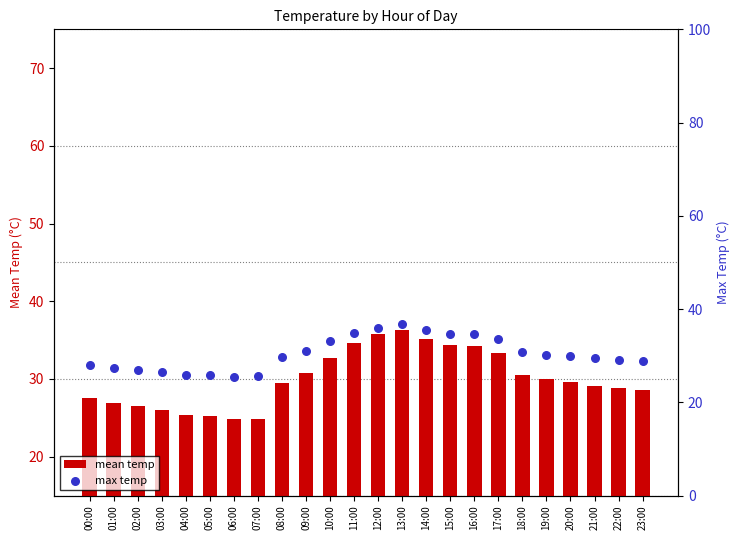

Is the value of mean temp at 23:00 greater than the value of max temp at 12:00?

No